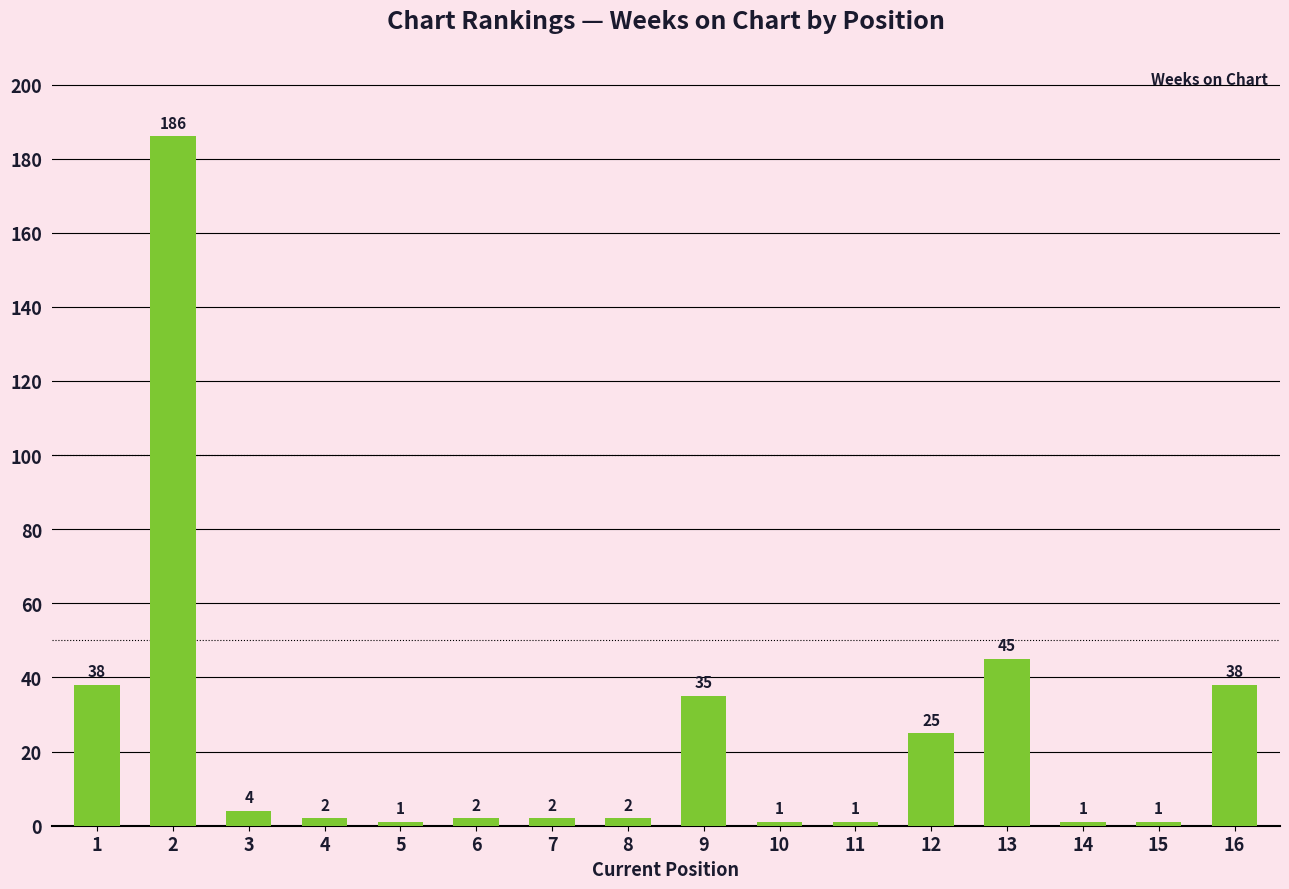

The chart shows a value of 11 at 13. True or false?

False